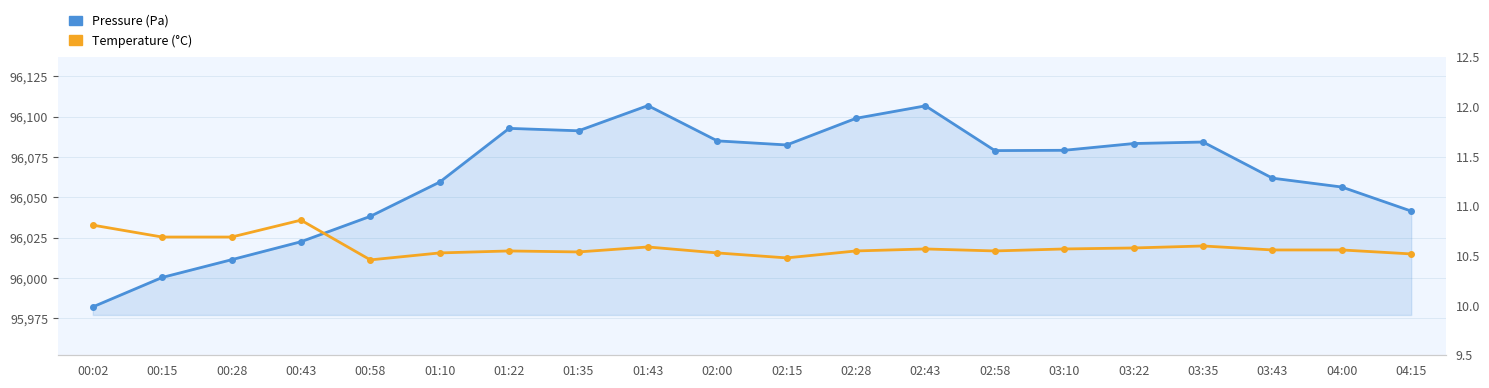

What is the label of the 17th point from the left?

03:35